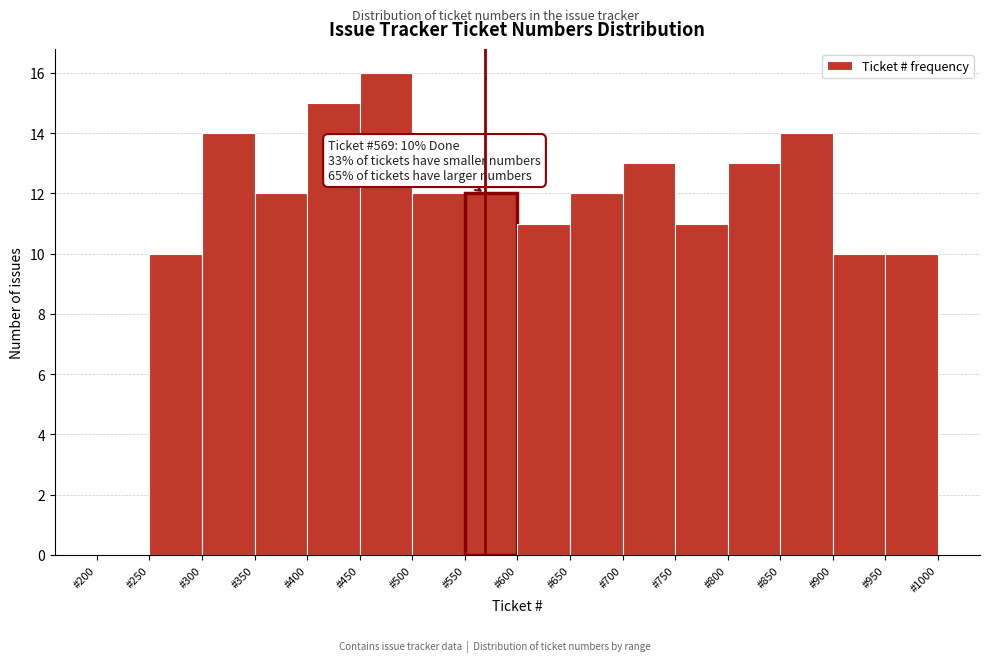

Which range on the x-axis has the tallest bar?

450 to 500